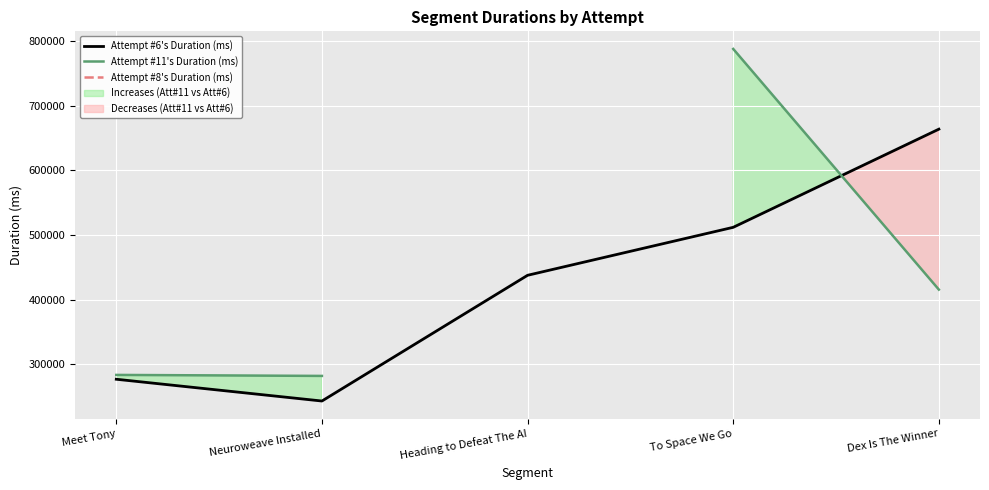

True or false: Attempt #6's Duration (ms) has a value of 663903.0 at Dex Is The Winner.

True